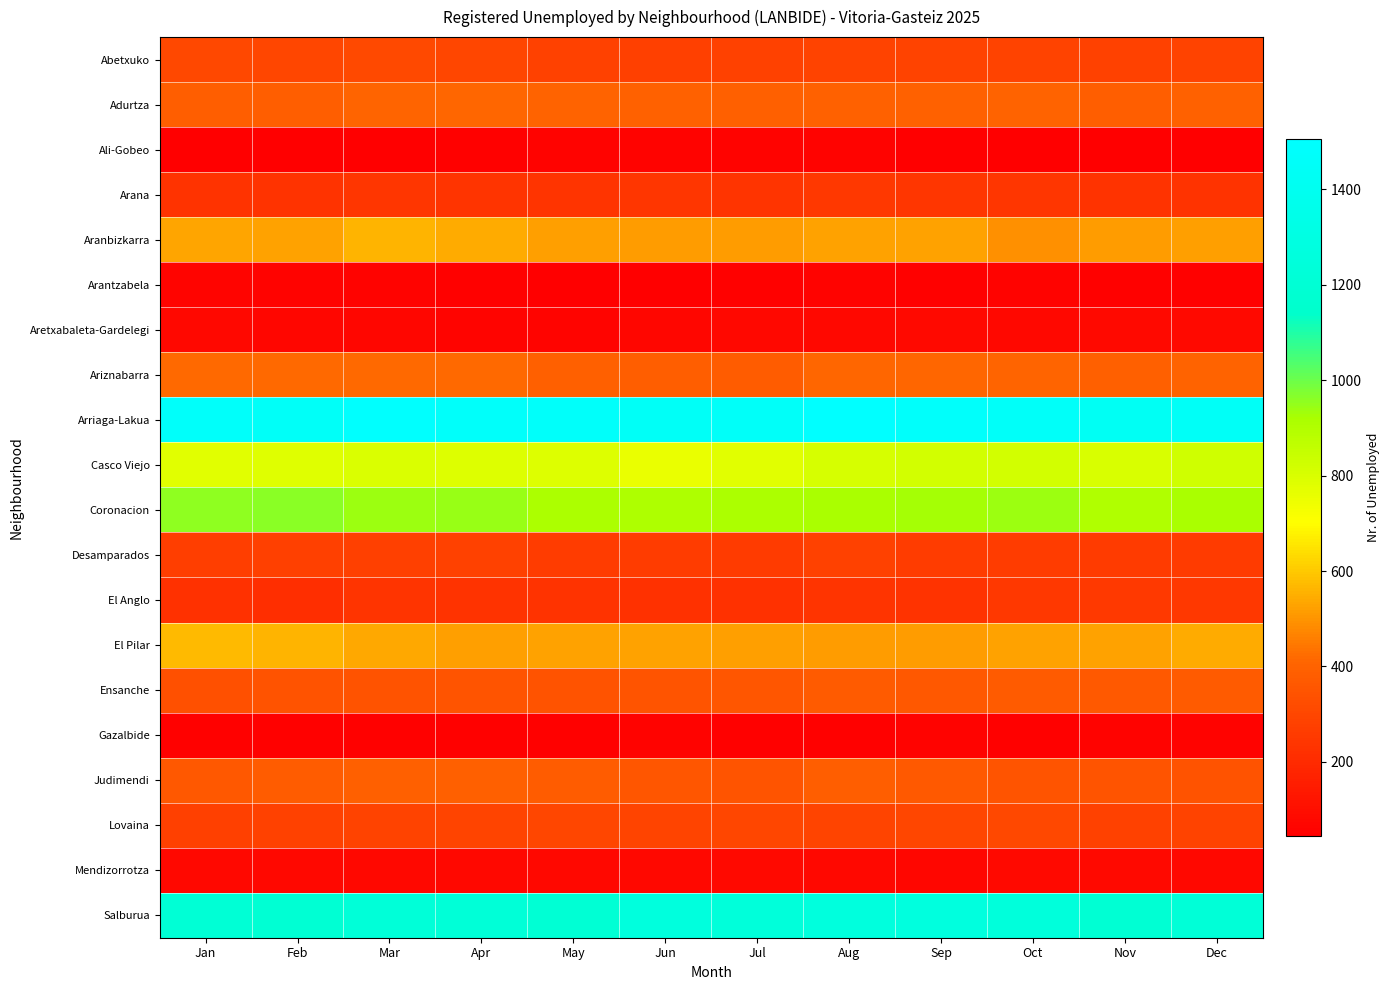

Reading left to right, list all the values displayed in this chart.

Abetxuko: Jan=305.1	Feb=300.8	Mar=311.8	Apr=296.8	May=284.0	Jun=274.0	Jul=279.4	Aug=288.5	Sep=290.1	Oct=285.1	Nov=284.0	Dec=288.1
Adurtza: Jan=382.2	Feb=385.1	Mar=405.6	Apr=412.3	May=400.5	Jun=393.6	Jul=390.1	Aug=398.0	Sep=398.4	Oct=401.5	Nov=382.5	Dec=393.8
Ali-Gobeo: Jan=46.9	Feb=46.8	Mar=49.0	Apr=55.2	May=57.2	Jun=56.7	Jul=58.0	Aug=59.0	Sep=49.4	Oct=45.1	Nov=48.2	Dec=47.1
Arana: Jan=229.1	Feb=231.0	Mar=242.9	Apr=235.3	May=238.2	Jun=240.4	Jul=235.1	Aug=247.4	Sep=243.9	Oct=243.2	Nov=229.5	Dec=230.4
Aranbizkarra: Jan=530.0	Feb=525.6	Mar=558.9	Apr=543.5	May=521.2	Jun=518.5	Jul=513.4	Aug=528.6	Sep=525.6	Oct=493.8	Nov=515.6	Dec=521.6
Arantzabela: Jan=66.7	Feb=59.3	Mar=60.5	Apr=53.1	May=49.9	Jun=48.3	Jul=55.9	Aug=57.9	Sep=54.7	Oct=56.6	Nov=51.4	Dec=55.5
Aretxabaleta-Gardelegi: Jan=75.0	Feb=71.8	Mar=68.8	Apr=67.7	May=65.5	Jun=68.2	Jul=74.8	Aug=77.9	Sep=82.0	Oct=78.6	Nov=82.8	Dec=80.7
Ariznabarra: Jan=416.5	Feb=419.4	Mar=419.2	Apr=418.6	May=389.1	Jun=385.2	Jul=378.4	Aug=413.8	Sep=412.1	Oct=404.7	Nov=393.0	Dec=402.2
Arriaga-Lakua: Jan=1470.4	Feb=1454.9	Mar=1497.3	Apr=1471.3	May=1468.9	Jun=1453.8	Jul=1462.2	Aug=1505.7	Sep=1475.8	Oct=1460.3	Nov=1426.4	Dec=1444.5
Casco Viejo: Jan=778.9	Feb=785.7	Mar=793.5	Apr=791.3	May=791.7	Jun=753.6	Jul=776.9	Aug=807.6	Sep=818.8	Oct=819.8	Nov=801.8	Dec=824.4
Coronacion: Jan=952.8	Feb=958.5	Mar=936.4	Apr=945.4	May=913.4	Jun=909.0	Jul=912.9	Aug=921.3	Sep=924.0	Oct=937.2	Nov=905.5	Dec=920.7
Desamparados: Jan=269.7	Feb=276.8	Mar=278.4	Apr=282.2	May=264.2	Jun=264.5	Jul=261.4	Aug=283.2	Sep=267.0	Oct=262.1	Nov=259.9	Dec=260.8
El Anglo: Jan=224.9	Feb=215.4	Mar=234.6	Apr=228.0	May=230.9	Jun=222.5	Jul=224.5	Aug=236.9	Sep=233.3	Oct=248.5	Nov=250.5	Dec=250.3
El Pilar: Jan=573.8	Feb=558.9	Mar=540.1	Apr=522.7	May=524.3	Jun=525.9	Jul=520.8	Aug=518.0	Sep=513.0	Oct=528.4	Nov=528.2	Dec=544.7
Ensanche: Jan=335.3	Feb=346.6	Mar=345.1	Apr=353.0	May=346.4	Jun=352.7	Jul=356.3	Aug=370.6	Sep=363.7	Oct=371.1	Nov=367.9	Dec=370.8
Gazalbide: Jan=56.2	Feb=55.2	Mar=53.2	Apr=52.1	May=55.1	Jun=60.9	Jul=54.8	Aug=54.8	Sep=57.8	Oct=53.5	Nov=59.7	Dec=60.8
Judimendi: Jan=362.4	Feb=376.7	Mar=387.9	Apr=390.5	May=376.6	Jun=356.9	Jul=351.0	Aug=386.4	Sep=367.9	Oct=352.2	Nov=350.1	Dec=344.6
Lovaina: Jan=277.0	Feb=284.1	Mar=286.8	Apr=292.6	May=298.6	Jun=293.9	Jul=296.2	Aug=292.7	Sep=296.4	Oct=307.2	Nov=280.9	Dec=287.0
Mendizorrotza: Jan=73.9	Feb=77.0	Mar=78.2	Apr=76.0	May=77.0	Jun=74.5	Jul=80.1	Aug=73.7	Sep=72.5	Oct=80.7	Nov=81.8	Dec=78.6
Salburua: Jan=1206.9	Feb=1196.8	Mar=1231.5	Apr=1215.1	May=1202.6	Jun=1264.8	Jul=1239.7	Aug=1265.6	Sep=1266.6	Oct=1250.7	Nov=1195.8	Dec=1217.2